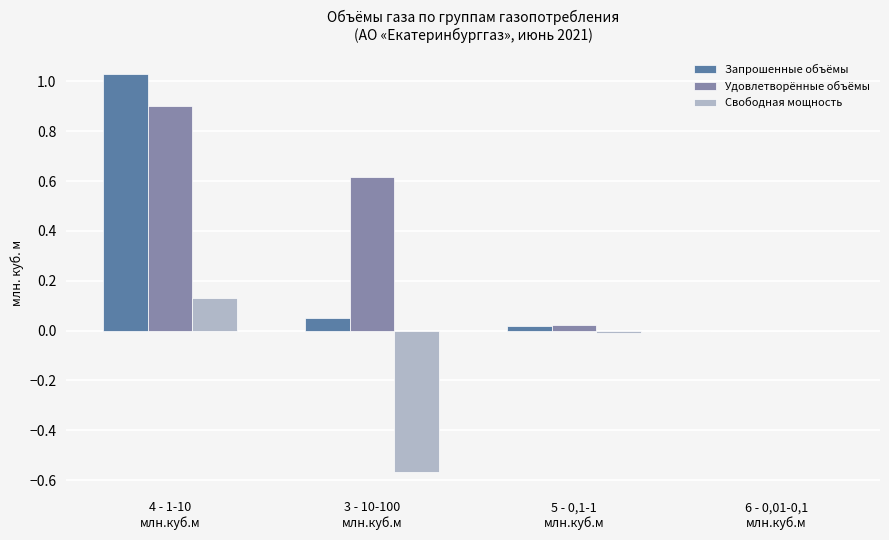

What is the highest value of the Удовлетворённые объёмы series?

0.9